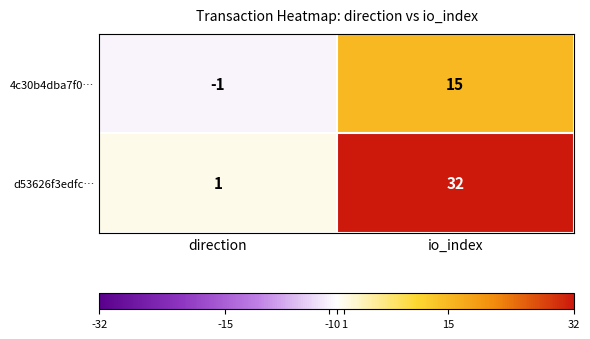

Which series has the largest range (max minus min)?

d53626f3edfc…